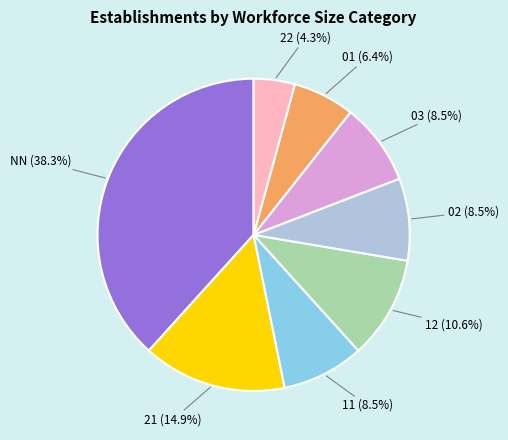

To the nearest percent, what is the average slice percentage?

12%